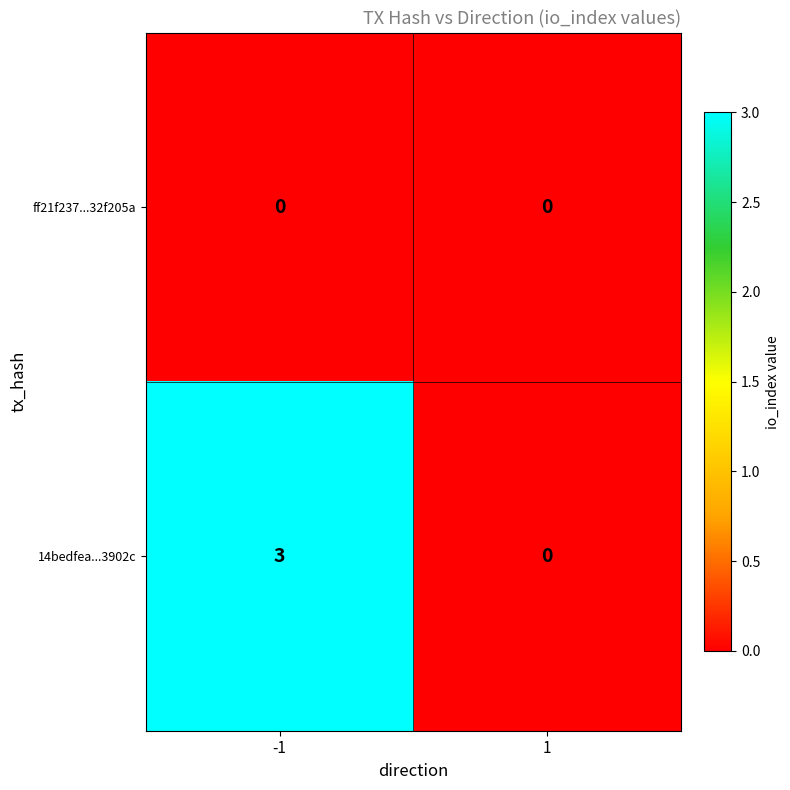

List the series in order of their overall mean, highest first.

14bedfea...3902c, ff21f237...32f205a